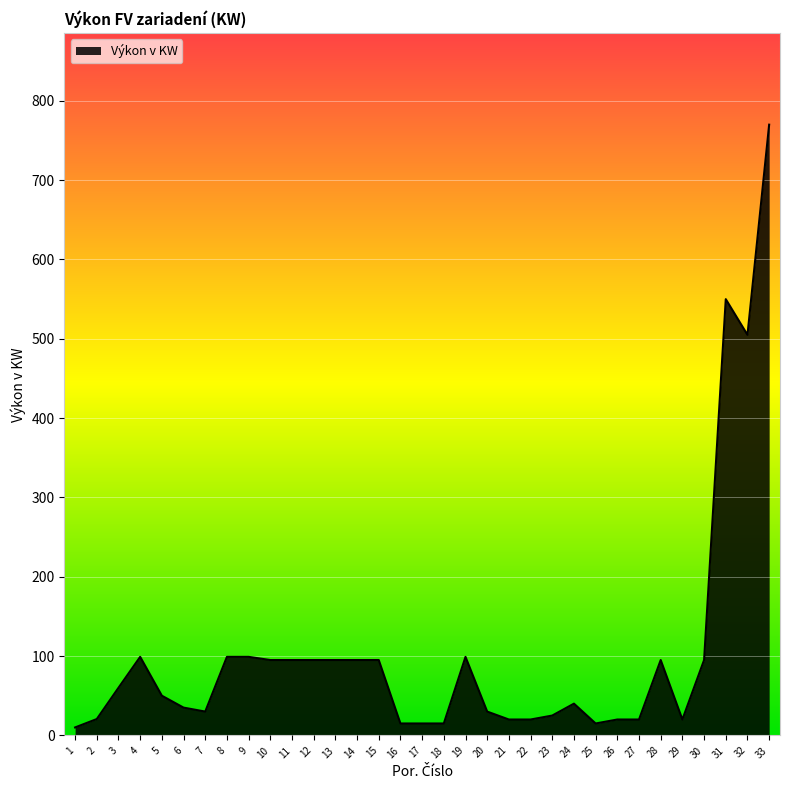

True or false: the data shows 51.3 at 19.

False